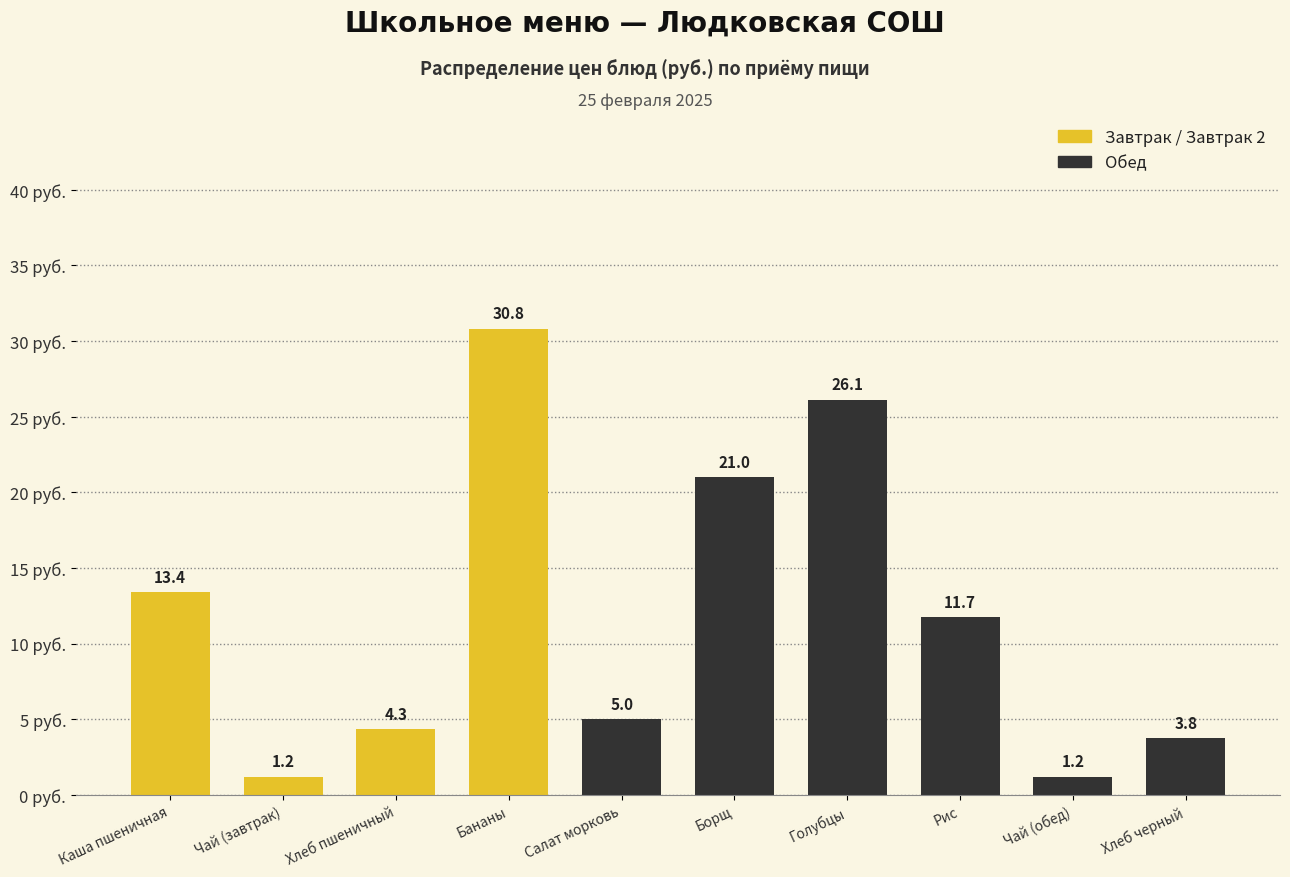

Reading left to right, what are all the values shown in this chart?

Каша пшеничная=13.4	Чай (завтрак)=1.2	Хлеб пшеничный=4.3	Бананы=30.8	Салат морковь=5.0	Борщ=21.0	Голубцы=26.1	Рис=11.7	Чай (обед)=1.2	Хлеб черный=3.8